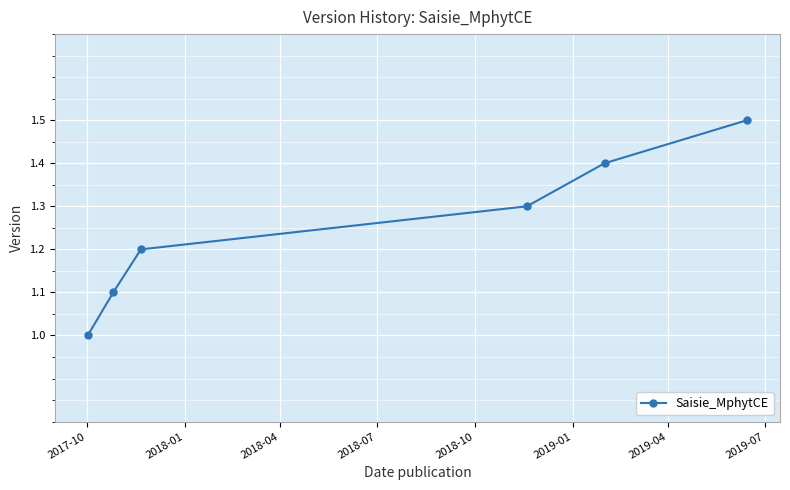

What is the greatest value displayed?

1.5